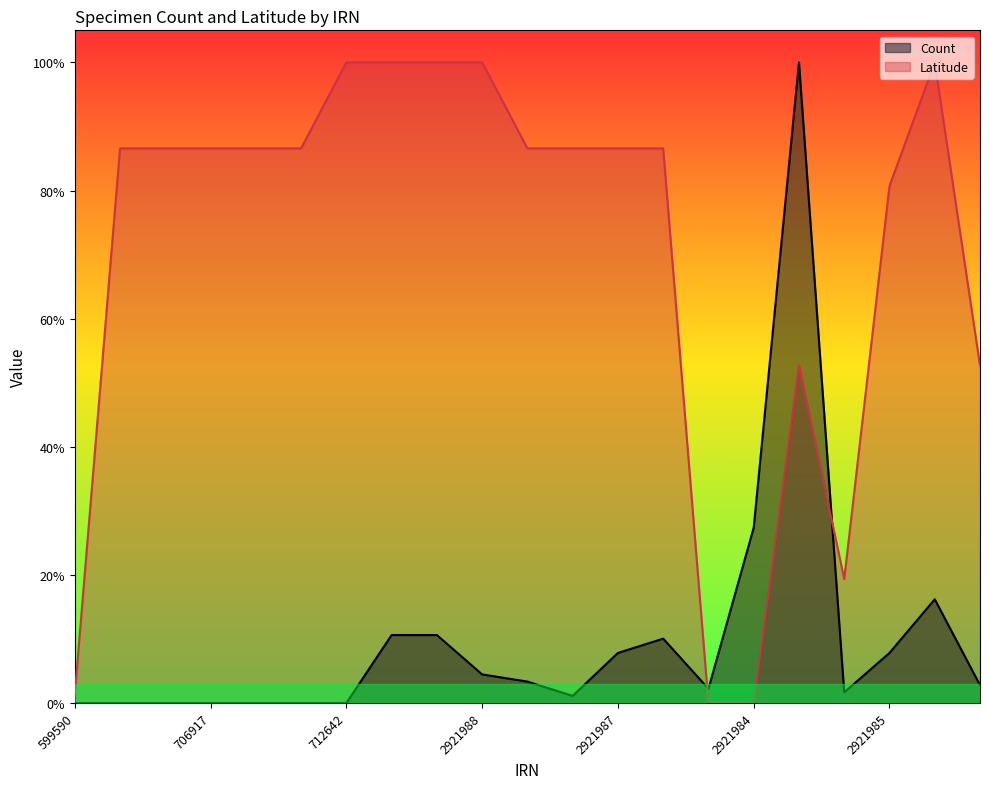

Which series changed the most between 2921986 and 2754989?

Latitude